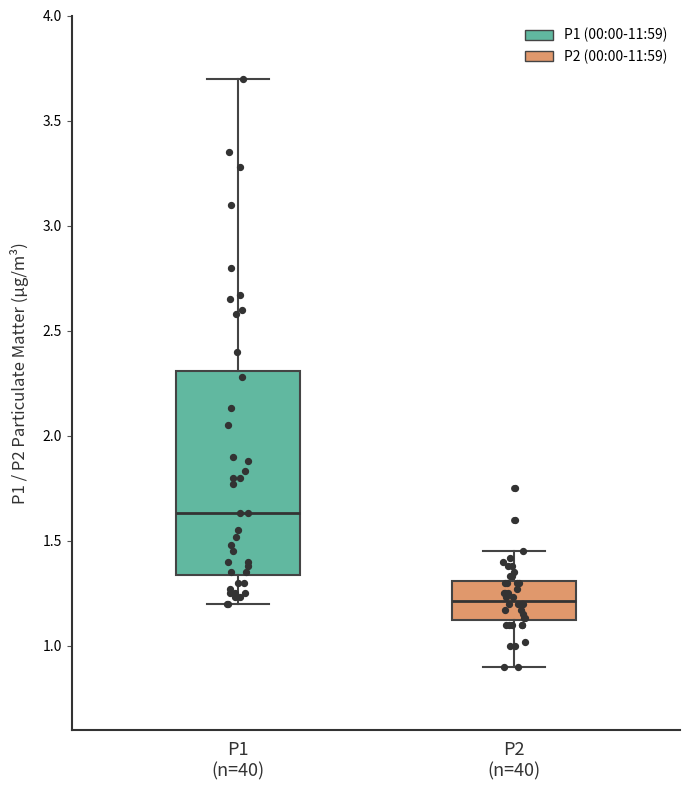

Which box's median line is the lowest?

P2 (n=40)